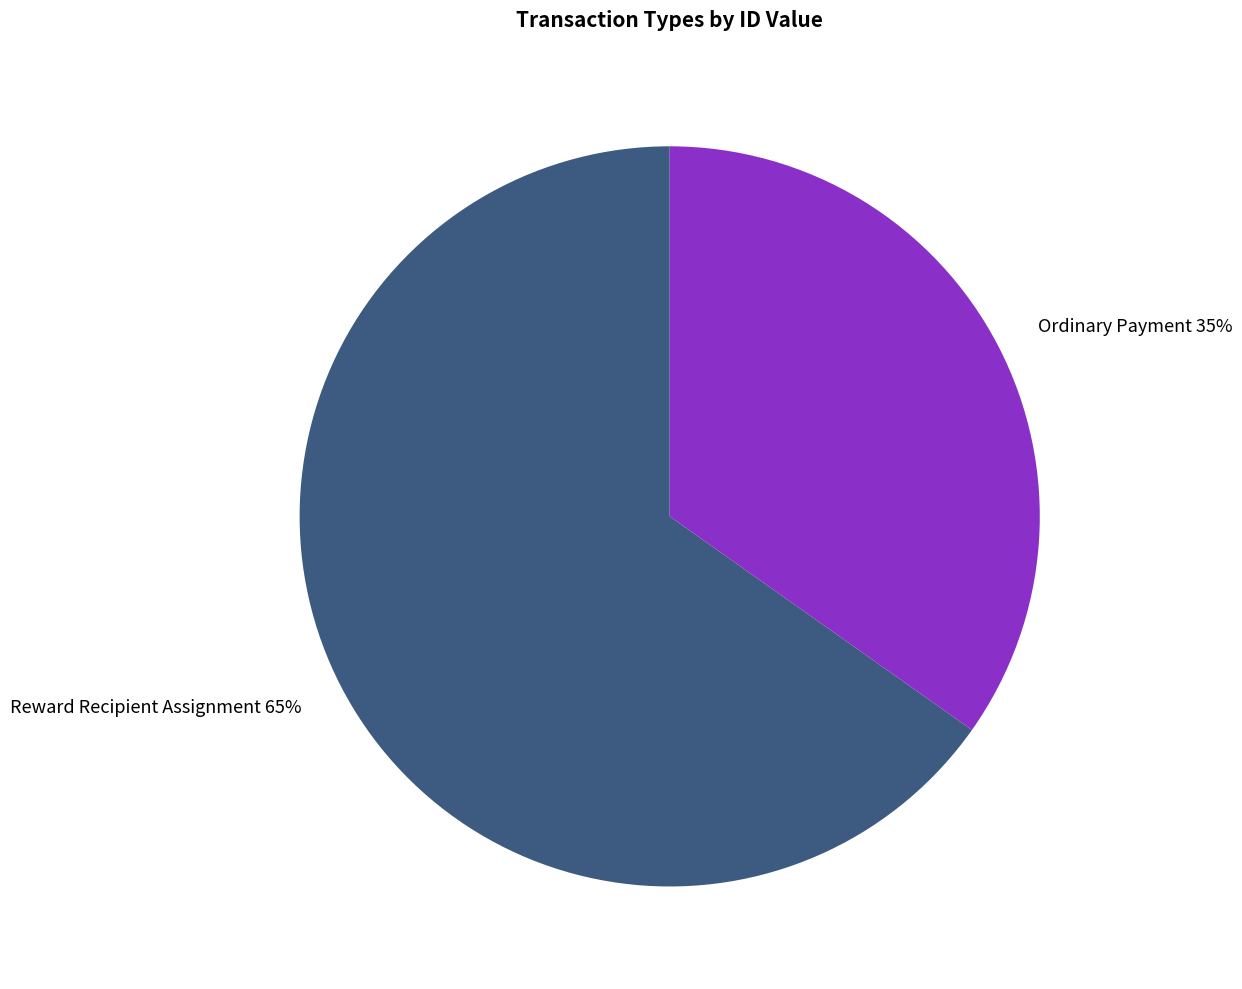

Is it true that Reward Recipient Assignment 65% is 65% of the pie?

True